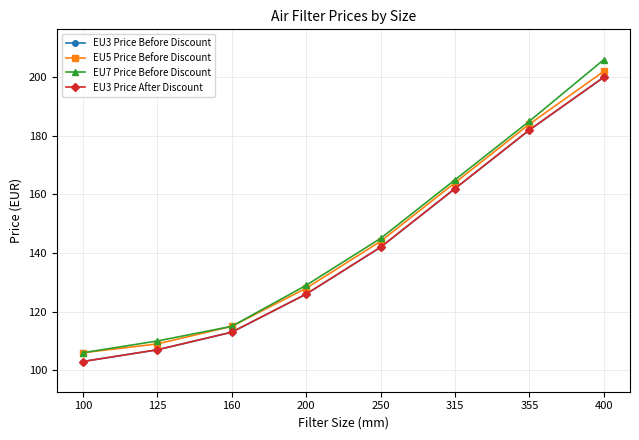

True or false: EU3 Price Before Discount and EU5 Price Before Discount intersect in this chart.

False